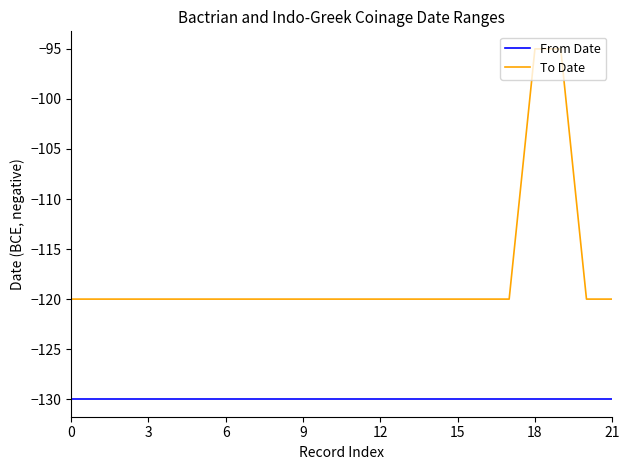

What is the highest value of the To Date series?

-95